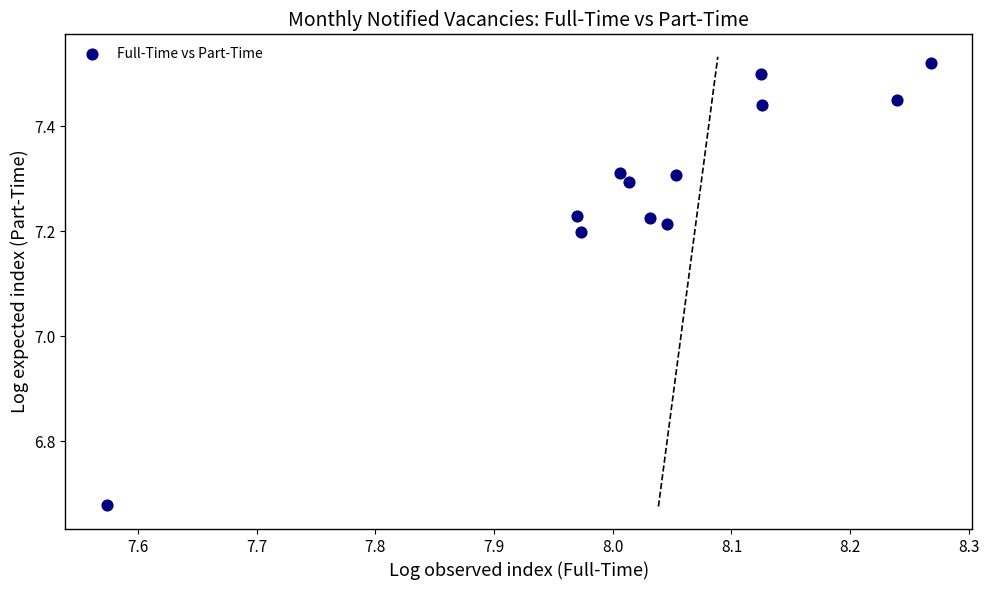

What is the range of Y values (max minus min)?

0.8